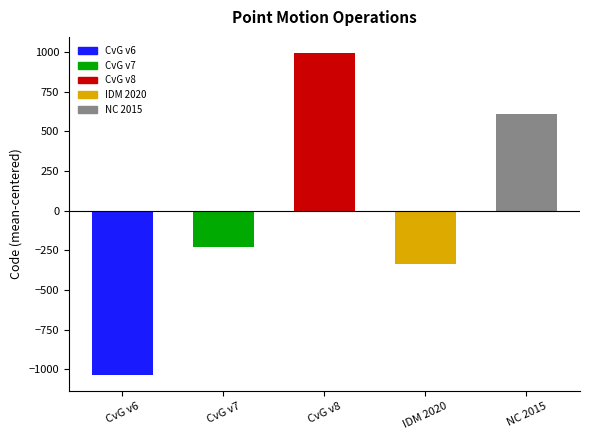

List the labels in order of value, smallest first.

CvG v6, IDM 2020, CvG v7, NC 2015, CvG v8